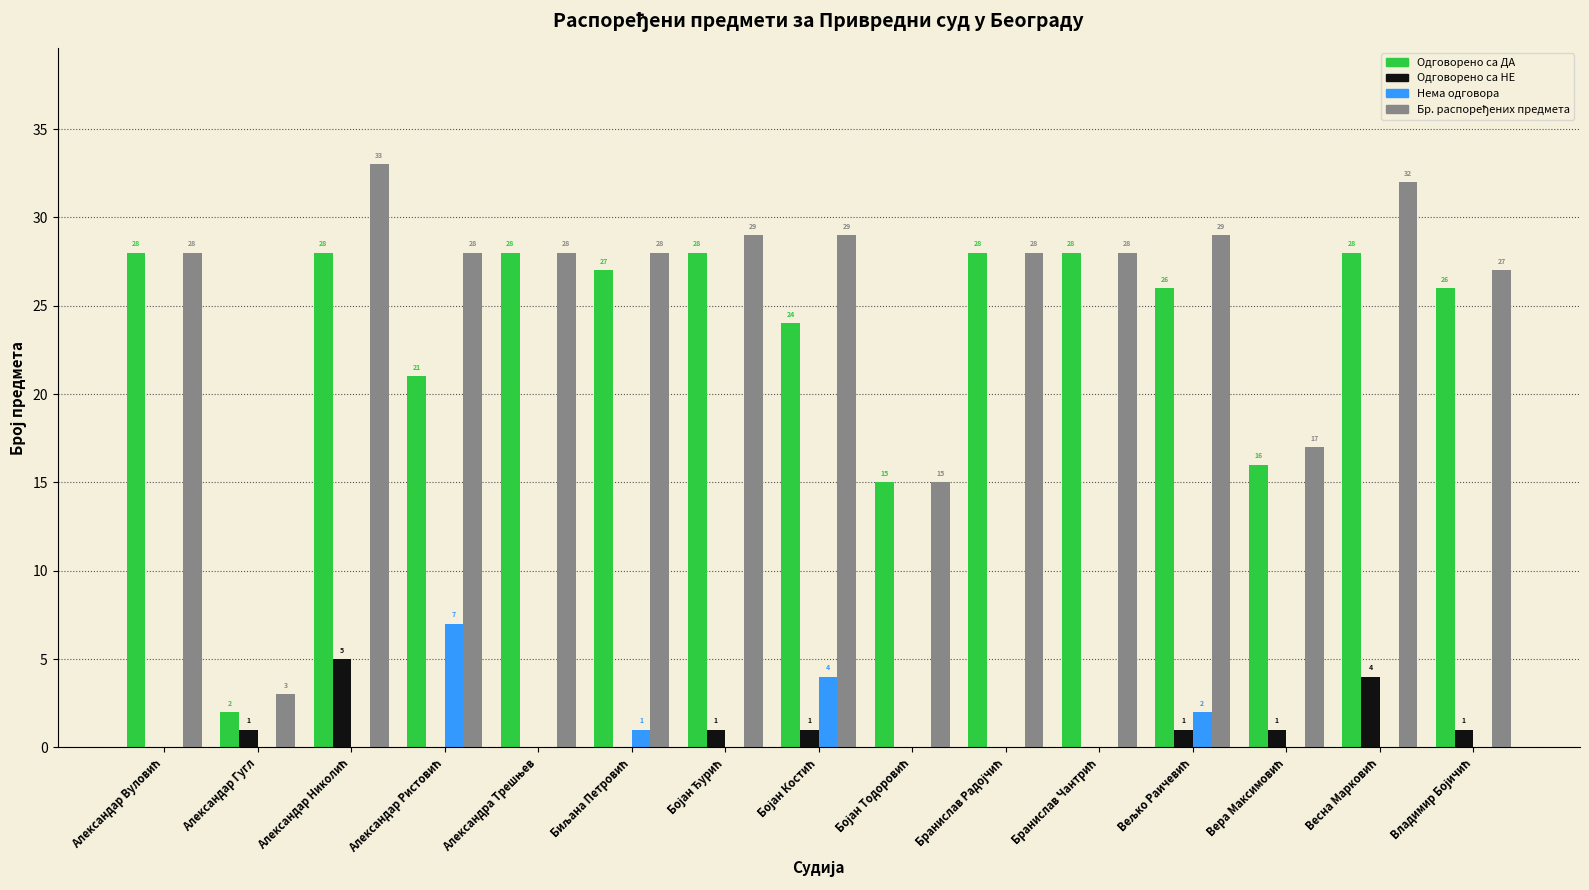

What is the maximum value shown in the chart?

33